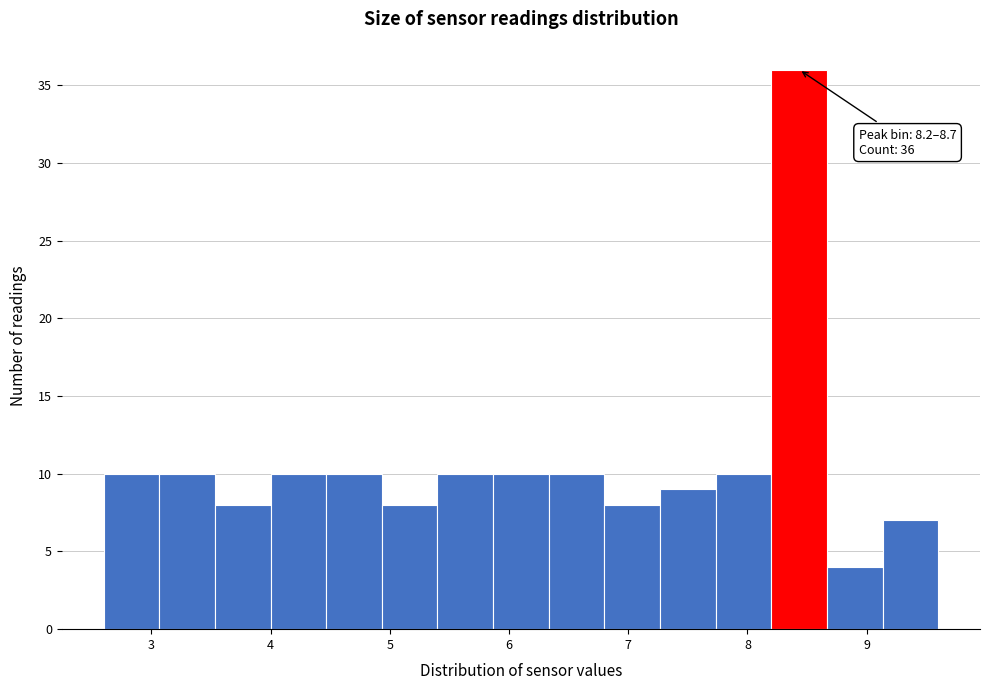

Over which range of the x-axis is the bar tallest?

8.2 to 8.7